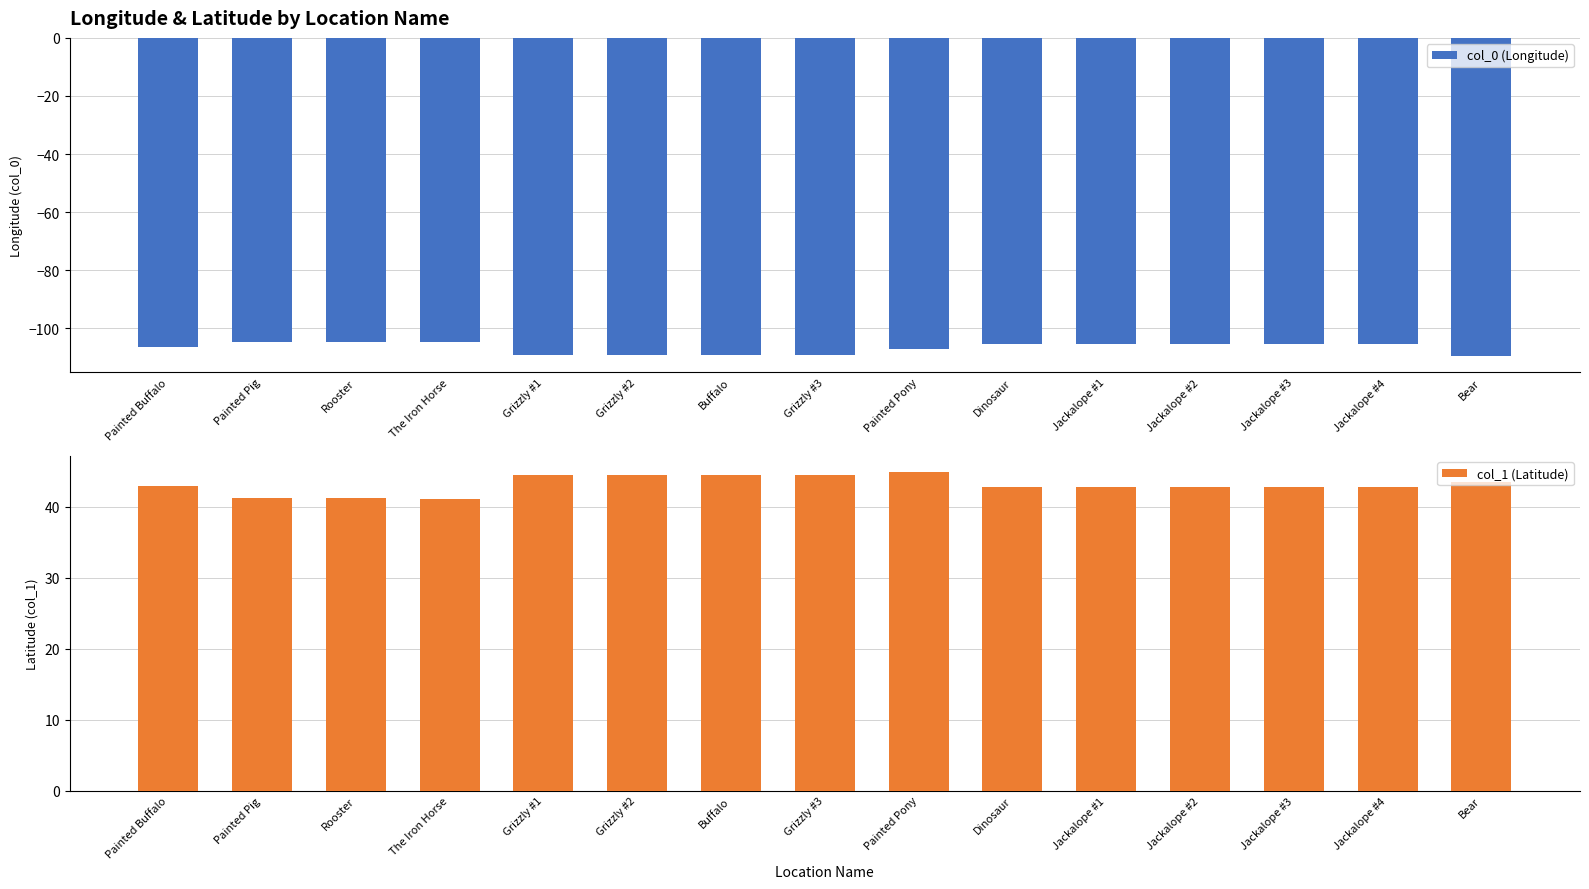

List the labels in order of col_0 (Longitude) value, largest first.

Rooster, The Iron Horse, Painted Pig, Dinosaur, Jackalope #4, Jackalope #1, Jackalope #3, Jackalope #2, Painted Buffalo, Painted Pony, Grizzly #1, Grizzly #2, Buffalo, Grizzly #3, Bear